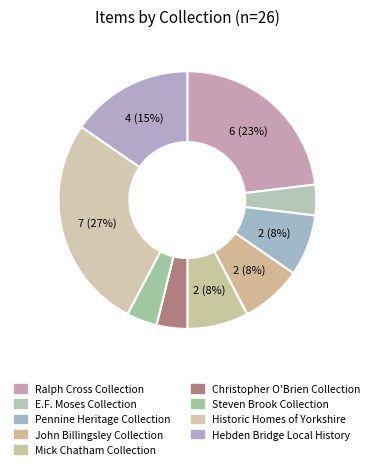

To the nearest percent, what is the average slice percentage?

11%